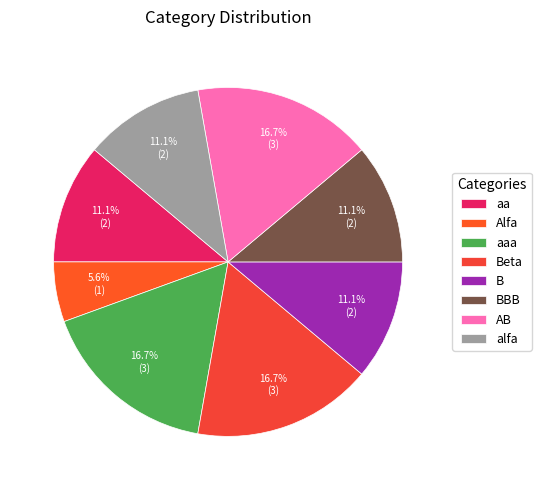

Which slice is the smallest?

Alfa